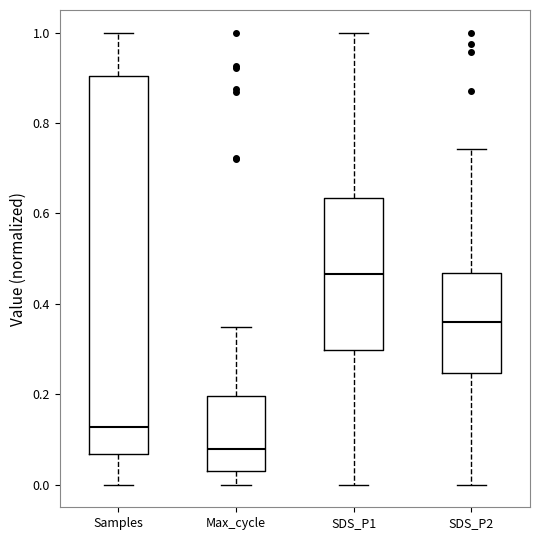

Reading left to right, transcribe this box plot: for each box, give where its median line is, the range the box spans, and where its two whiskers end, as read against the y-axis. The values are not printed on the chart, so give them approximately, as read against the axis.

Samples: median 0.12, box 0.06 to 0.90, whiskers 0.00 to 1.00
Max_cycle: median 0.08, box 0.04 to 0.20, whiskers 0.00 to 0.34
SDS_P1: median 0.46, box 0.30 to 0.64, whiskers 0.00 to 1.00
SDS_P2: median 0.36, box 0.24 to 0.46, whiskers 0.00 to 0.74